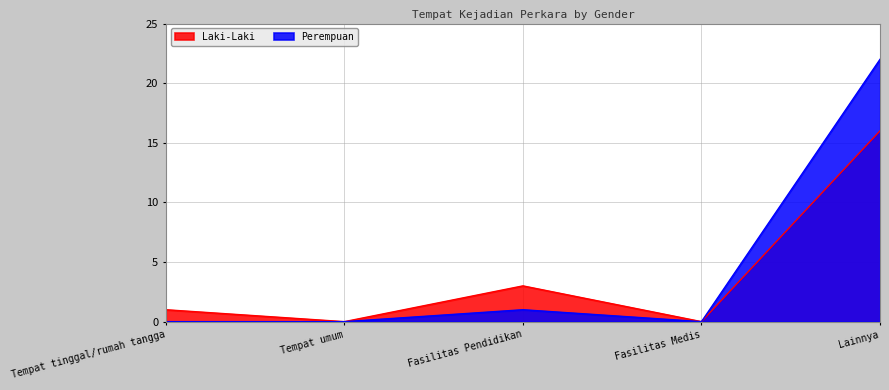

How many interior local peaks does the Laki-Laki series have?

1